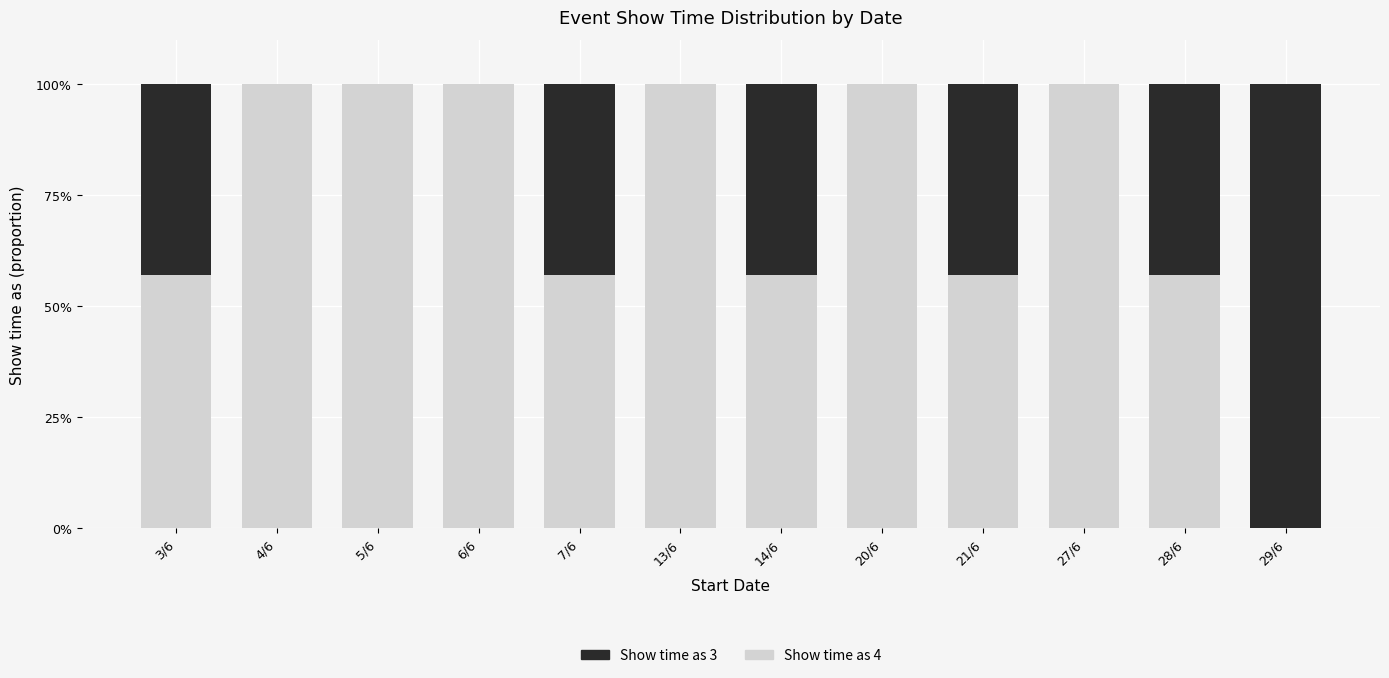

What is the total value across all series at 3/6?

100.0